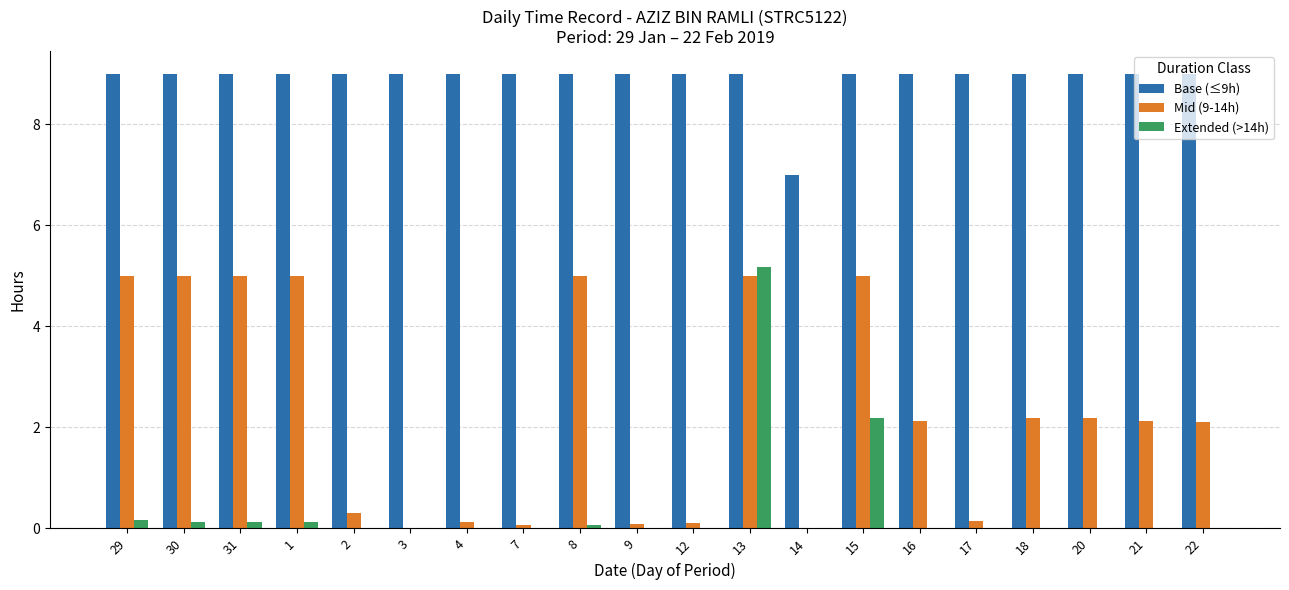

Which series has the largest total across all categories?

Base (≤9h)